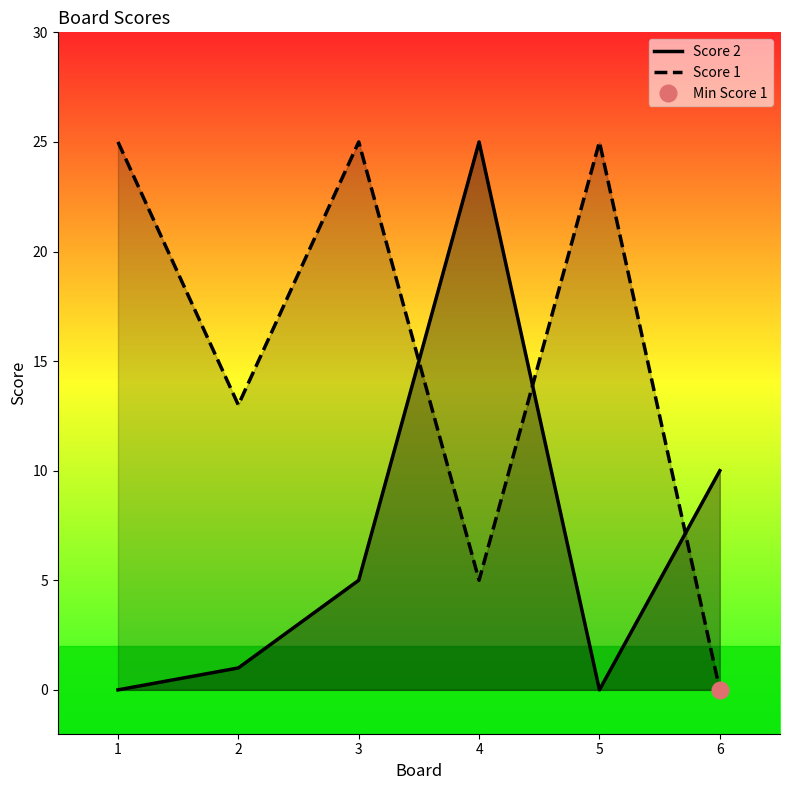

List the series in order of their peak value, lowest first.

Score 2, Score 1